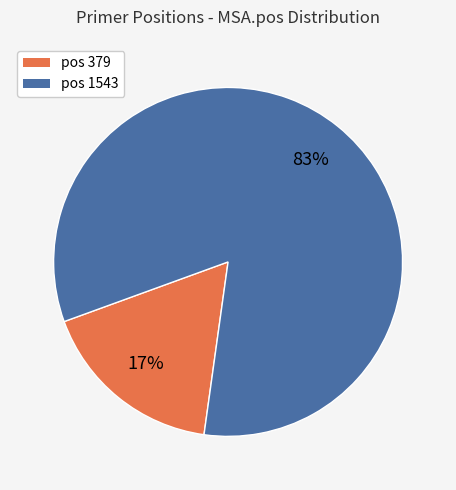

Is it true that pos 1543 is 83% of the pie?

True